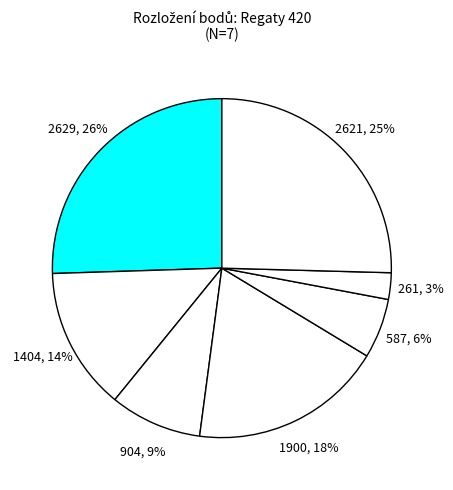

How many slices are in this pie chart?

7